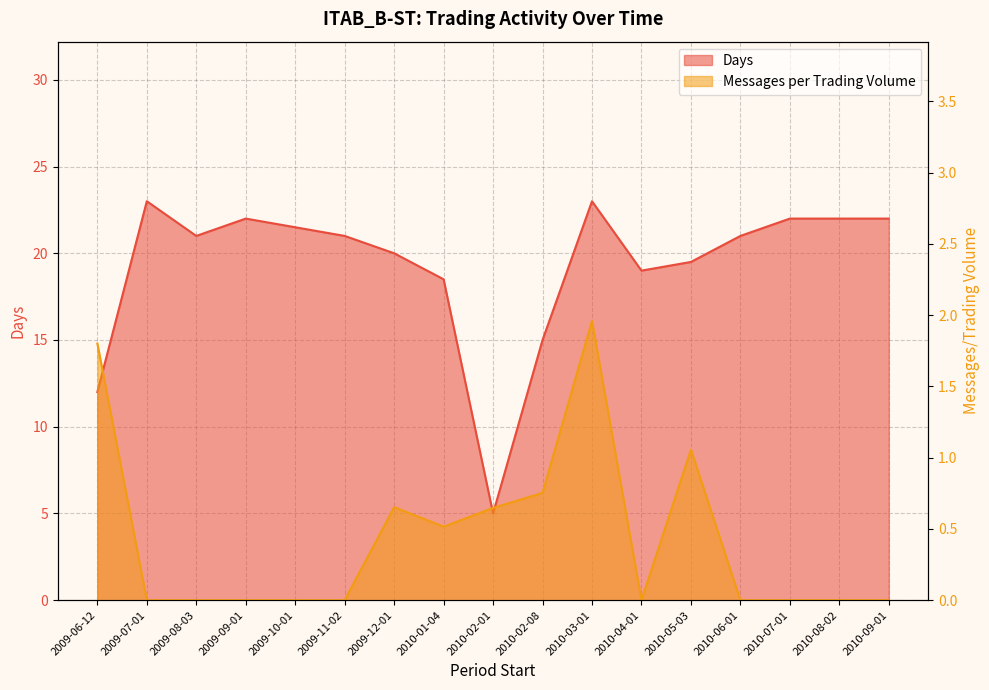

At which category does Messages per Trading Volume reach its first local peak?

2009-12-01